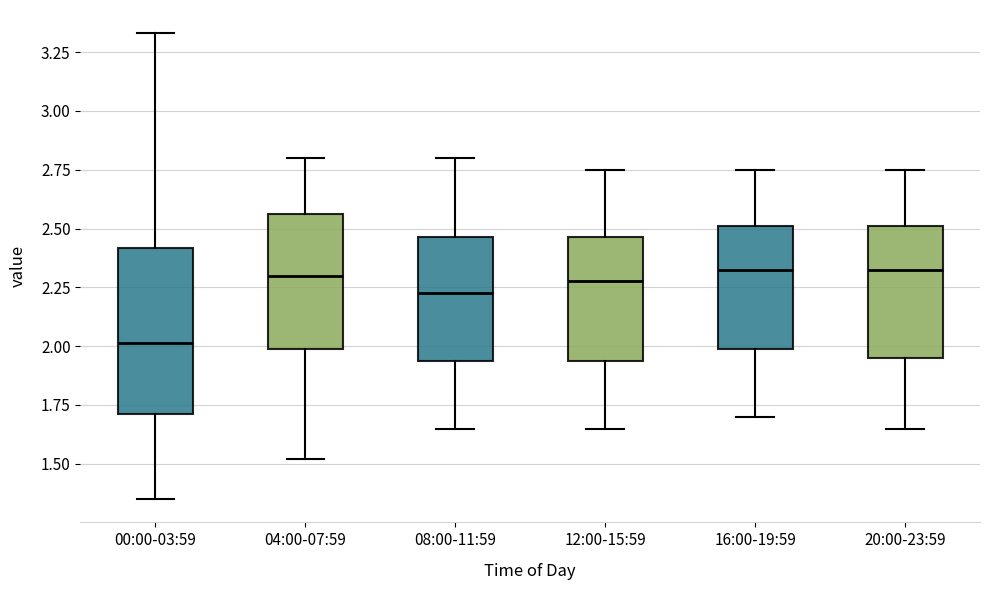

Which box's median line is the lowest?

00:00-03:59